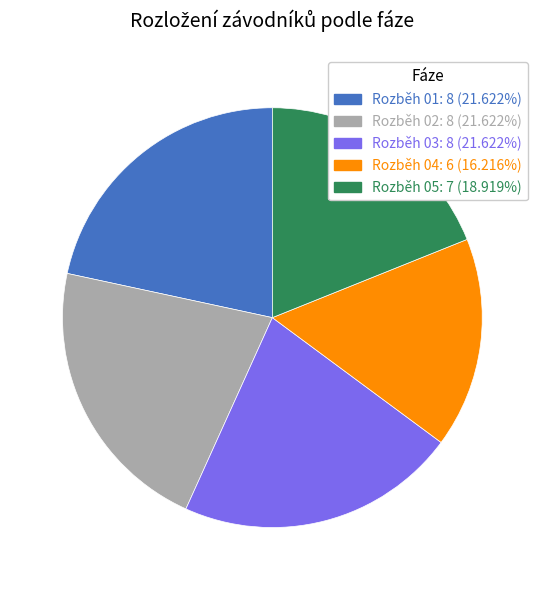

Do Rozběh 01: 8 (21.622%) and Rozběh 04: 6 (16.216%) together represent more than half of the pie?

No